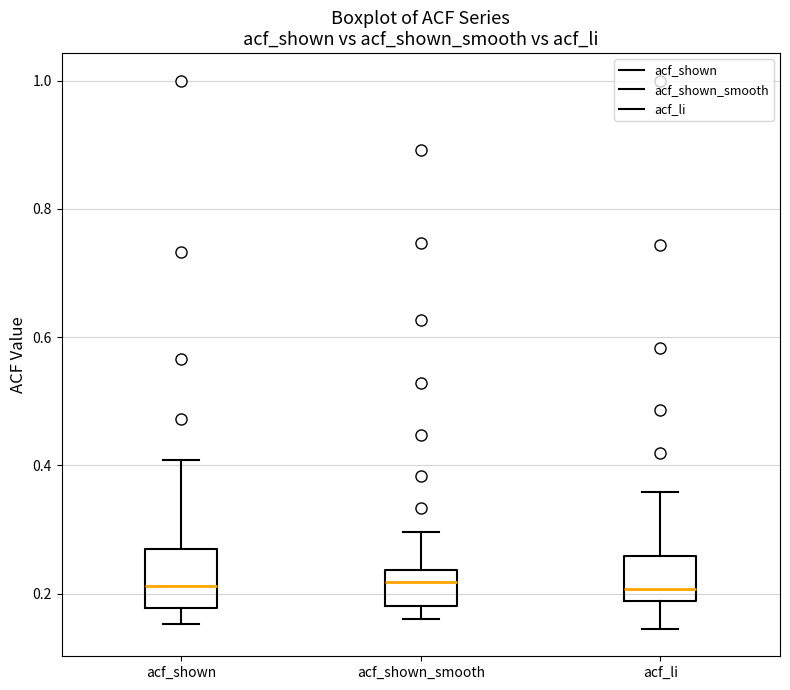

Reading left to right, read every box against the y-axis: the position of its median line, the range the box covers, and the ends of its whiskers. The values are not printed on the chart, so give them approximately, as read against the axis.

acf_shown: median 0.22, box 0.18 to 0.28, whiskers 0.16 to 0.40
acf_shown_smooth: median 0.22, box 0.18 to 0.24, whiskers 0.16 to 0.30
acf_li: median 0.20, box 0.18 to 0.26, whiskers 0.14 to 0.36